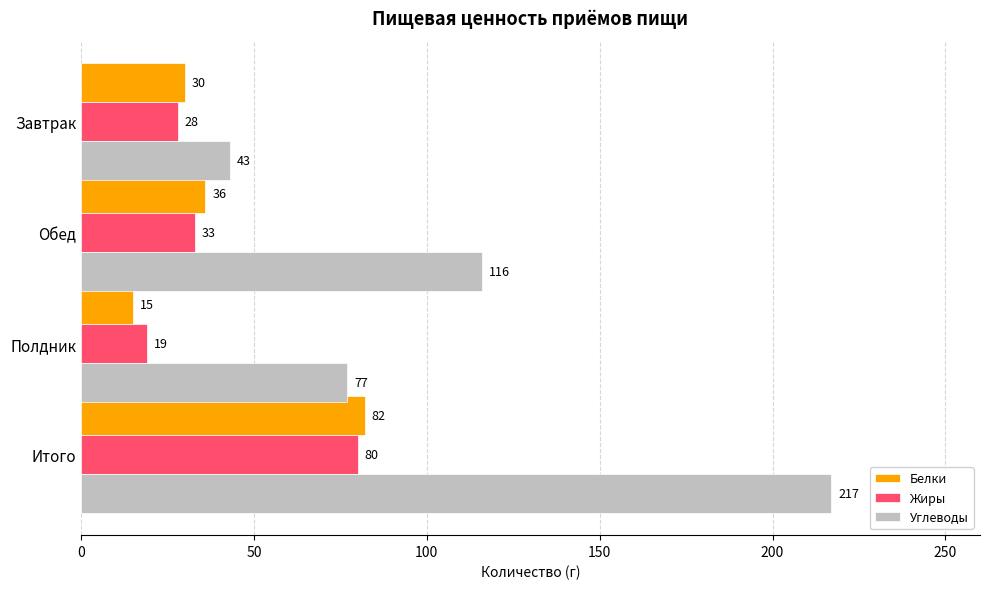

Which series has the widest spread of values?

Углеводы